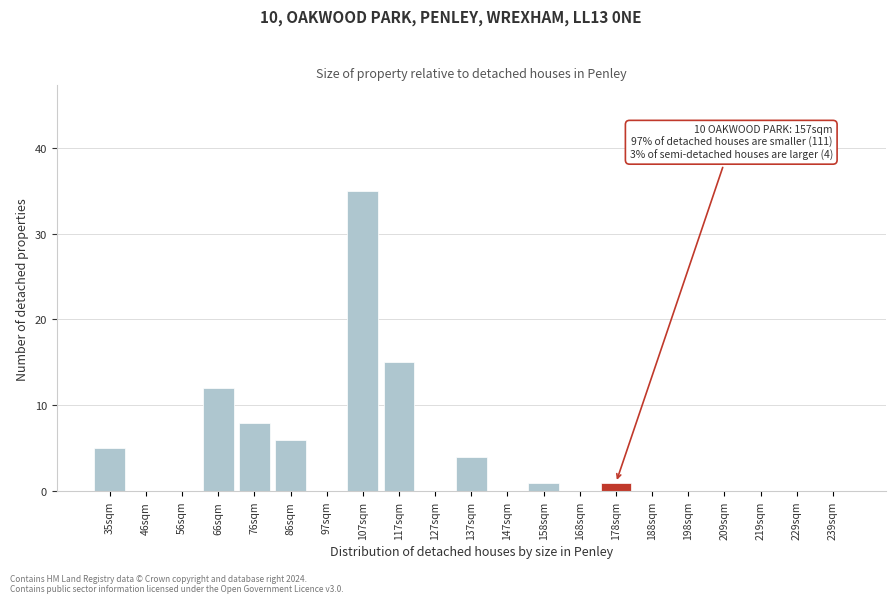

Reading right to left, what are all the values shown in this chart?

239sqm=0	229sqm=0	219sqm=0	209sqm=0	198sqm=0	188sqm=0	178sqm=1	168sqm=0	158sqm=1	147sqm=0	137sqm=4	127sqm=0	117sqm=15	107sqm=35	97sqm=0	86sqm=6	76sqm=8	66sqm=12	56sqm=0	46sqm=0	35sqm=5